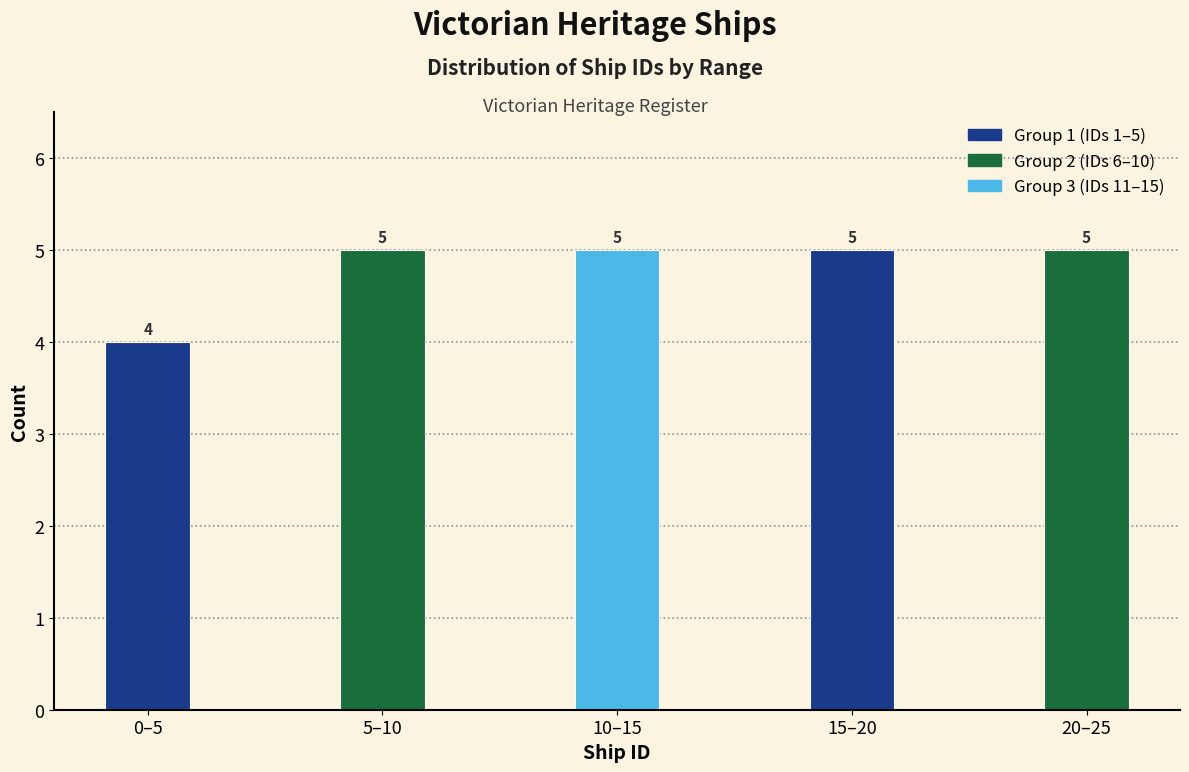

Reading left to right, extract all data points from this chart.

4	5	5	5	5